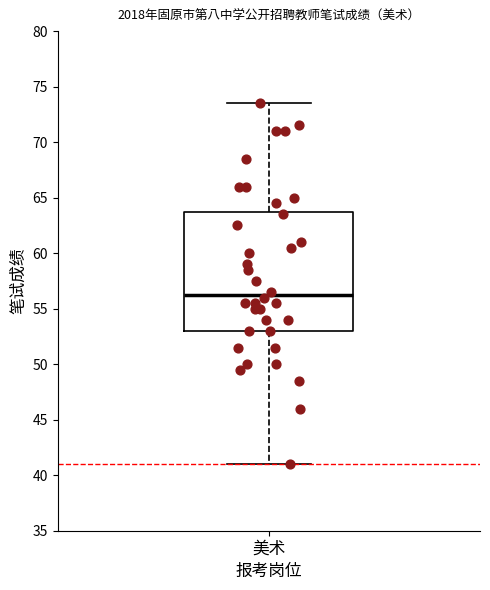

Where is the upper edge of the box for 美术 on the y-axis? The values are not printed on the chart, so give them approximately, as read against the axis.

64.0